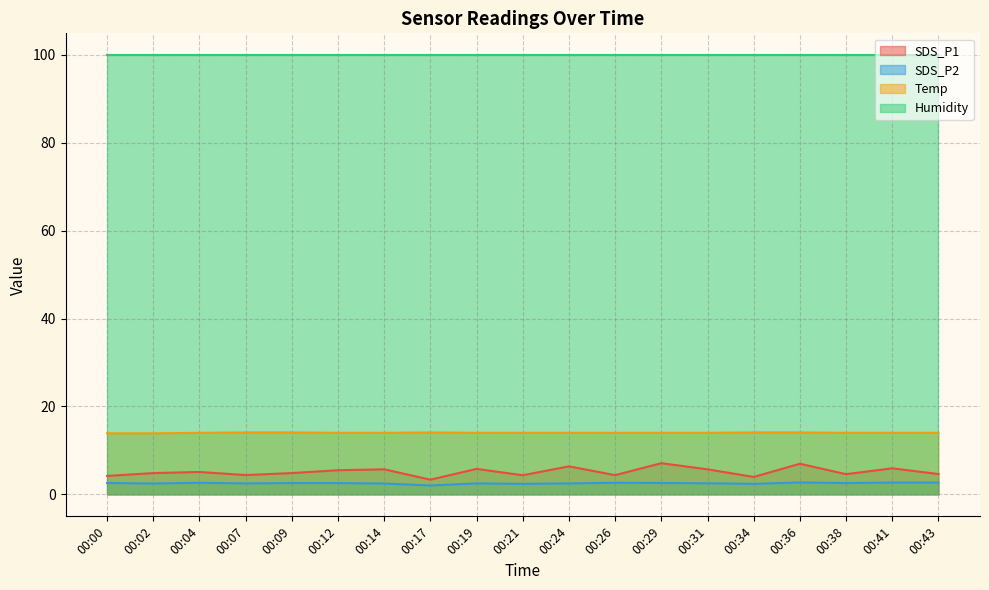

Where is the first local maximum for SDS_P1?

00:04